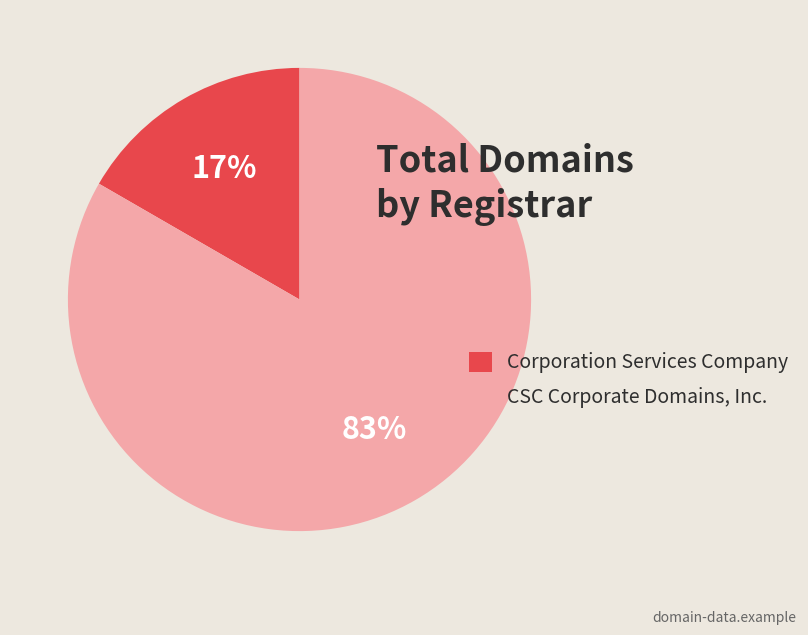

Which slice is the smallest?

Corporation Services Company